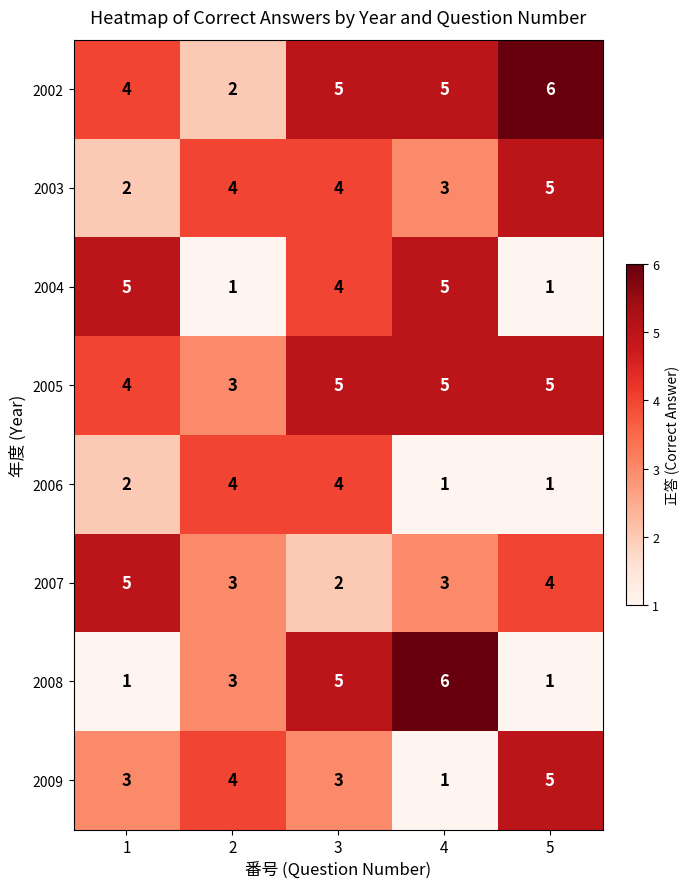

The 2002 series shows 5 at 3. True or false?

True